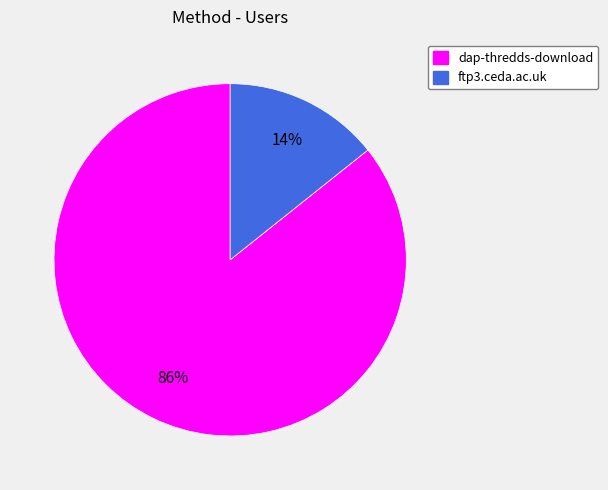

Count the number of slices in the pie.

2